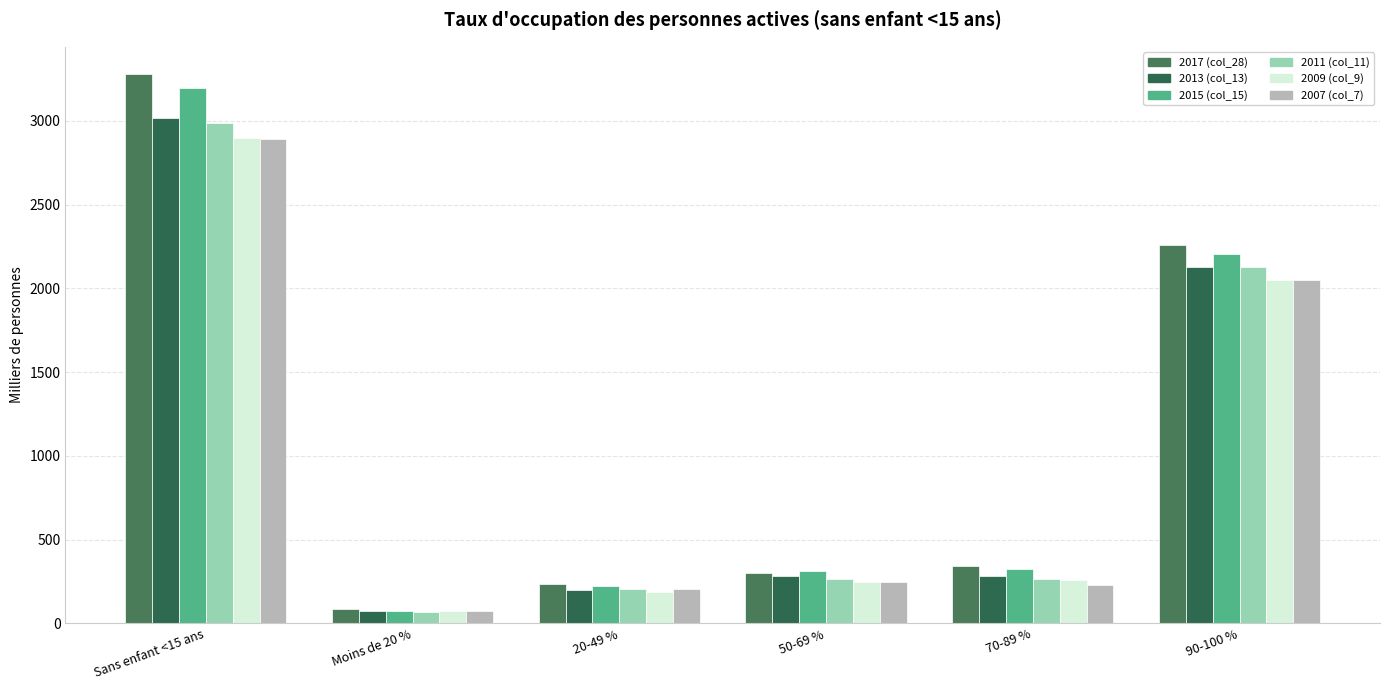

What is the minimum value shown in the chart?

67.5